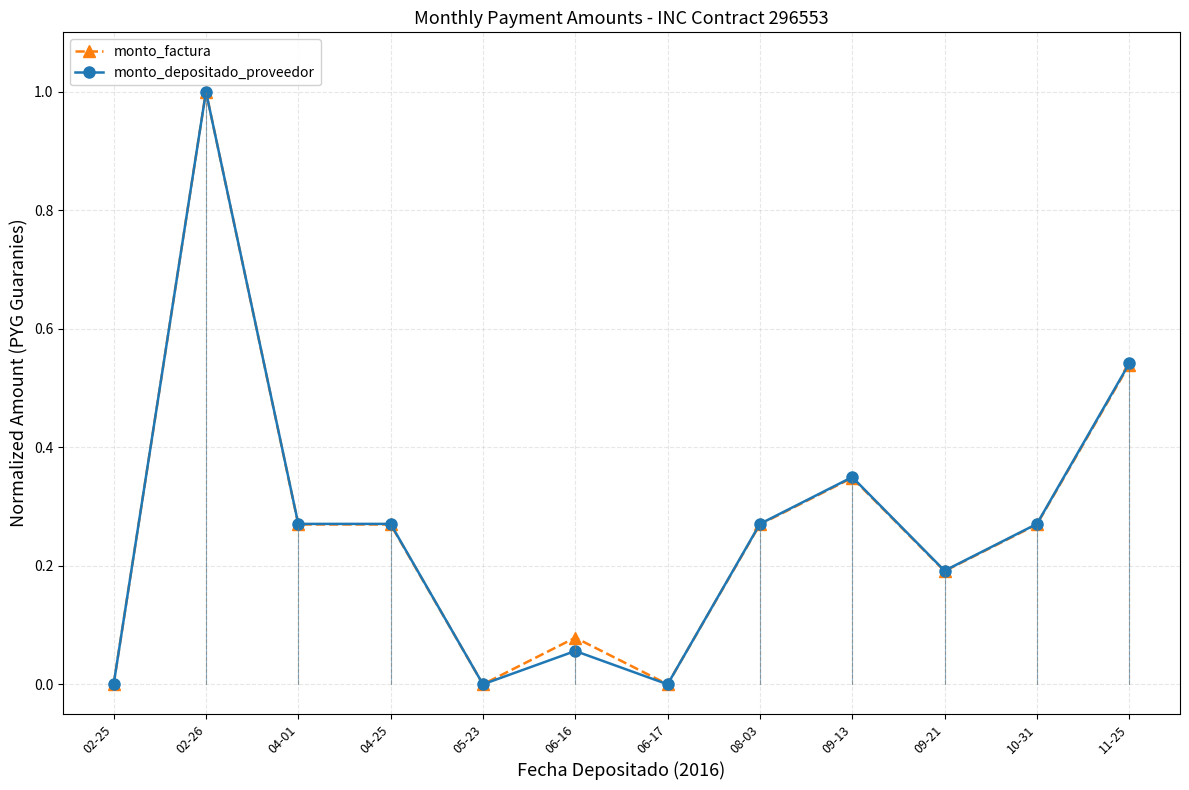

Is the value of monto_depositado_proveedor at 11-25 greater than the value of monto_factura at 09-13?

Yes